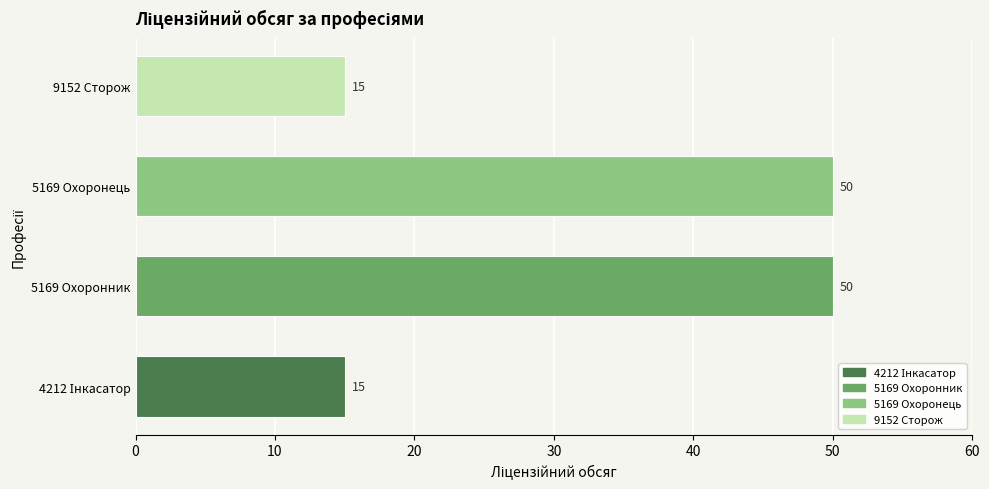

Reading bottom to top, what are all the values shown in this chart?

15	50	50	15